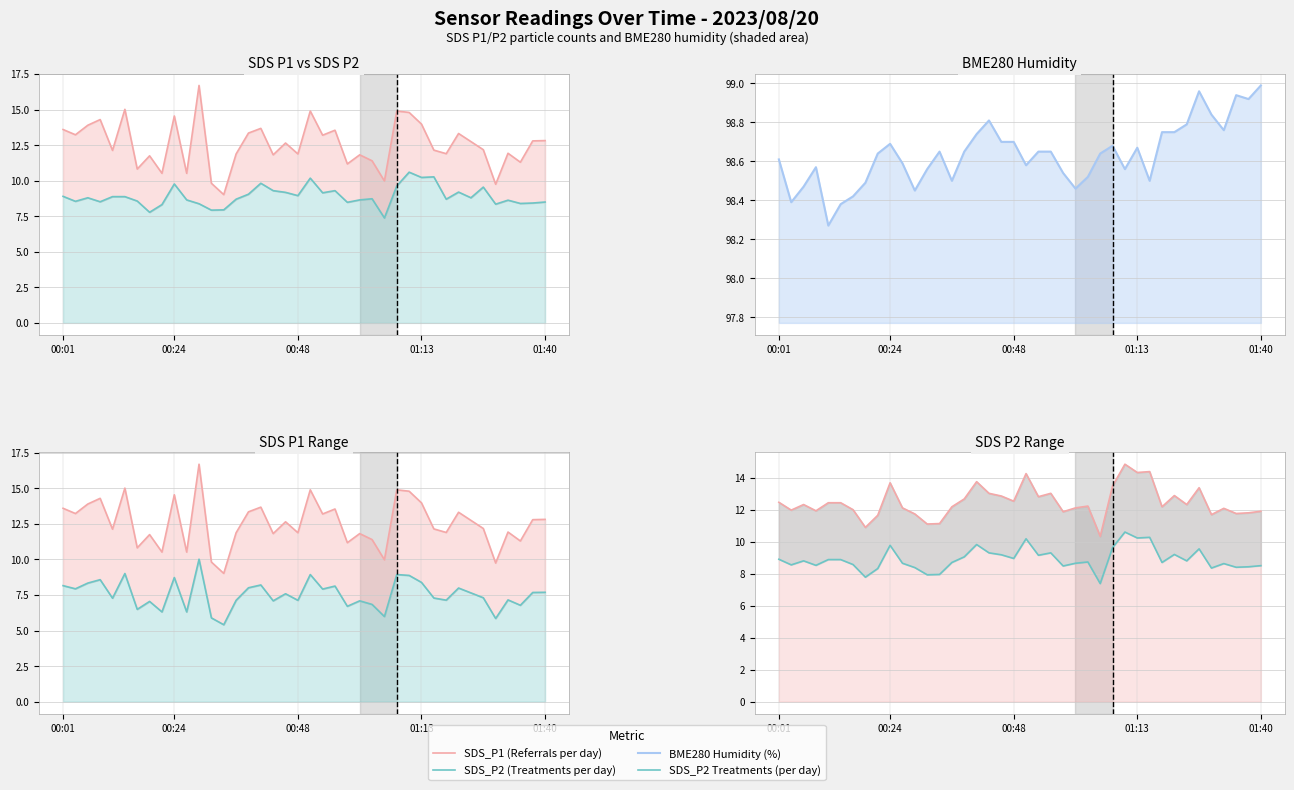

Reading right to left, what are all the values shown in this chart?

SDS_P1 (Referrals per day): 12.8	12.8	11.3	11.9	9.8	12.2	12.8	13.3	11.9	12.2	14.0	14.8	14.9	10.0	11.4	11.8	11.2	13.6	13.2	14.9	11.9	12.7	11.8	13.7	13.3	11.9	9.0	9.8	16.7	10.5	14.6	10.5	11.8	10.8	15.0	12.1	14.3	13.9	13.2	13.6
SDS_P2 (Treatments per day): 7.7	7.7	6.8	7.2	5.8	7.3	7.6	8.0	7.1	7.3	8.4	8.9	8.9	6.0	6.8	7.1	6.7	8.1	7.9	8.9	7.1	7.6	7.1	8.2	8.0	7.1	5.4	5.9	10.0	6.3	8.7	6.3	7.0	6.5	9.0	7.3	8.6	8.3	7.9	8.2
BME280 Humidity (%): 99.0	98.9	98.9	98.8	98.8	99.0	98.8	98.8	98.8	98.5	98.7	98.6	98.7	98.6	98.5	98.5	98.5	98.7	98.7	98.6	98.7	98.7	98.8	98.7	98.7	98.5	98.7	98.6	98.5	98.6	98.7	98.6	98.5	98.4	98.4	98.3	98.6	98.5	98.4	98.6
SDS_P2 Treatments (per day): 8.5	8.4	8.4	8.6	8.3	9.6	8.8	9.2	8.7	10.3	10.2	10.6	9.6	7.4	8.7	8.7	8.5	9.3	9.2	10.2	8.9	9.2	9.3	9.8	9.1	8.7	8.0	7.9	8.4	8.7	9.8	8.3	7.8	8.6	8.9	8.9	8.5	8.8	8.6	8.9
SDS_P1 Referrals (per day): 11.9	11.8	11.8	12.1	11.7	13.4	12.3	12.9	12.2	14.4	14.3	14.8	13.5	10.3	12.2	12.1	11.9	13.0	12.8	14.3	12.5	12.9	13.0	13.7	12.7	12.2	11.1	11.1	11.7	12.1	13.7	11.6	10.9	12.0	12.4	12.4	11.9	12.3	12.0	12.5